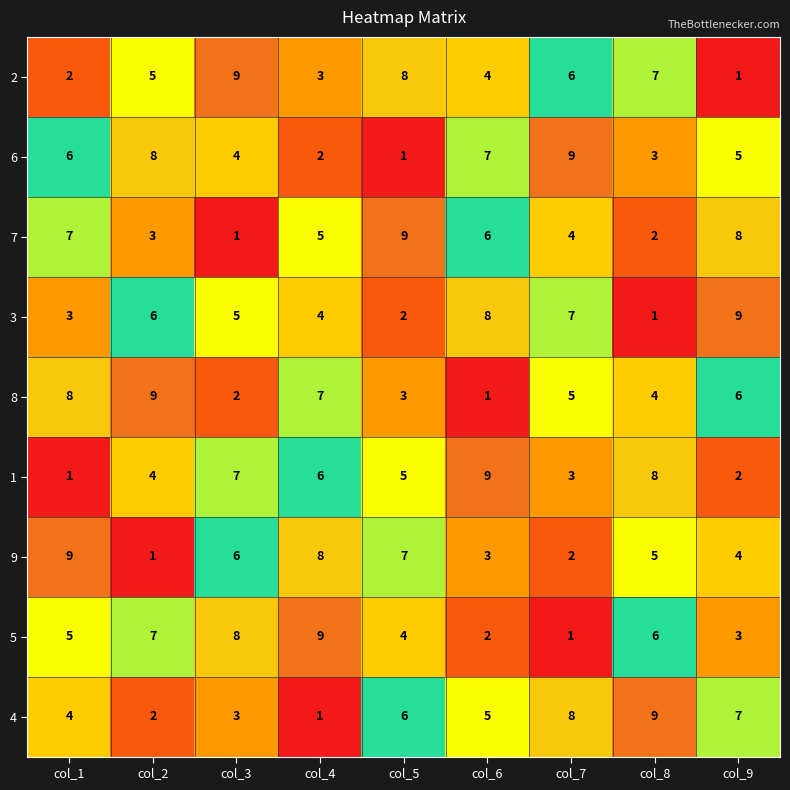

How many series are shown in this chart?

9